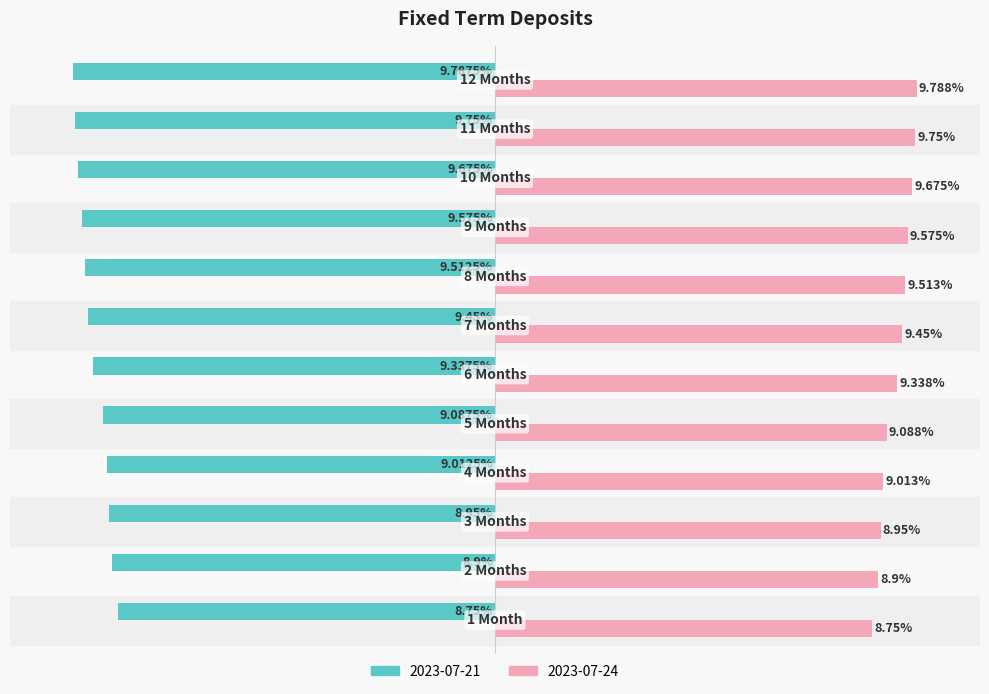

Rank the series by their maximum value, from highest to lowest.

2023-07-24, 2023-07-21